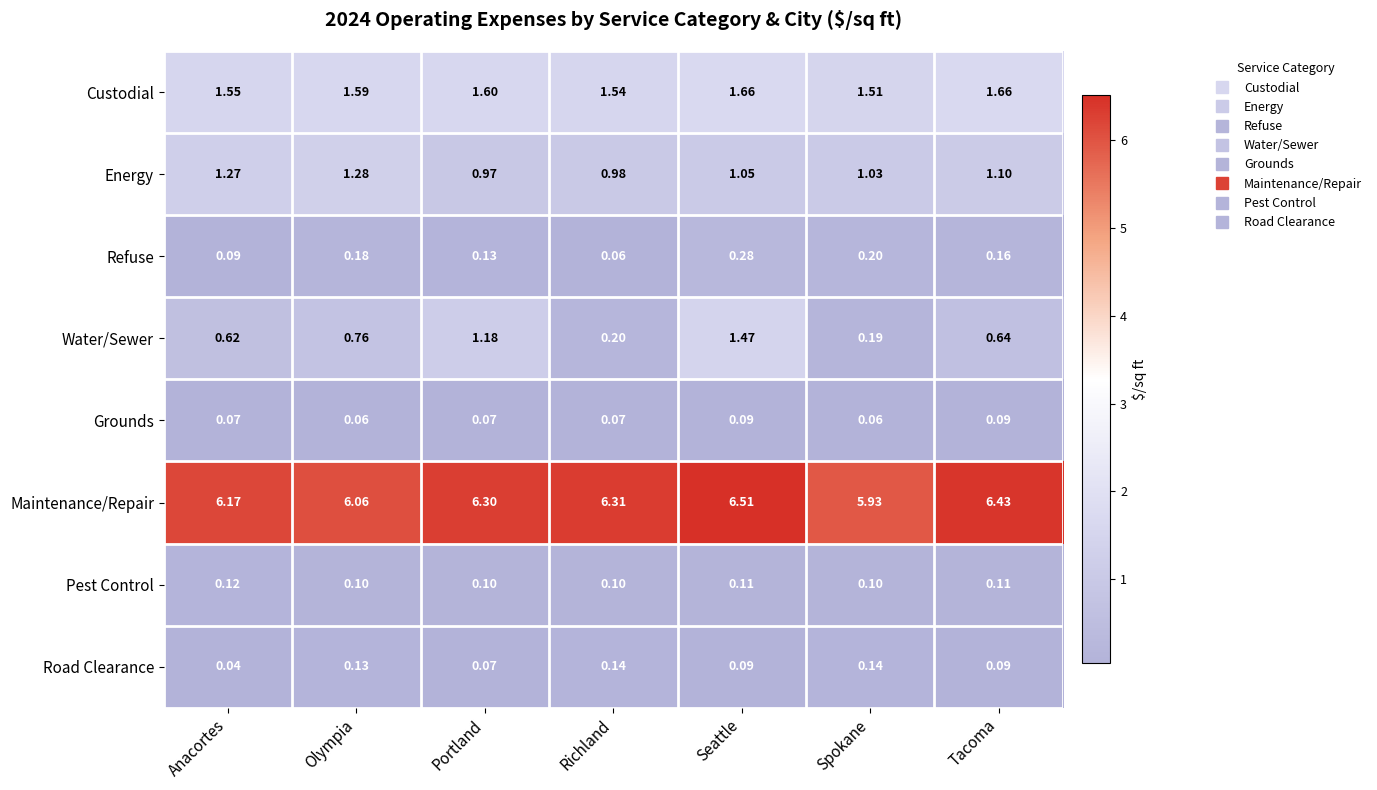

Which series changed the most between Seattle and Spokane?

Water/Sewer